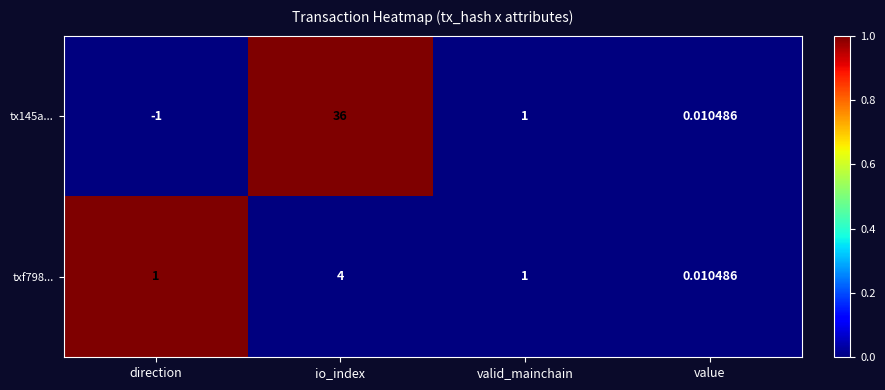

At which category is the sum across all series the highest?

io_index